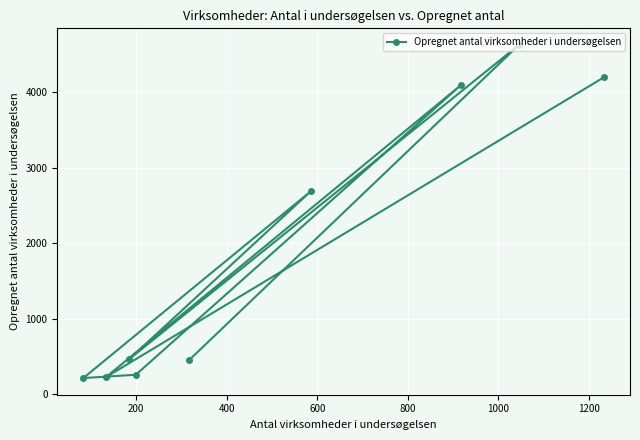

What is the value of the 2nd point from the left?

229.0